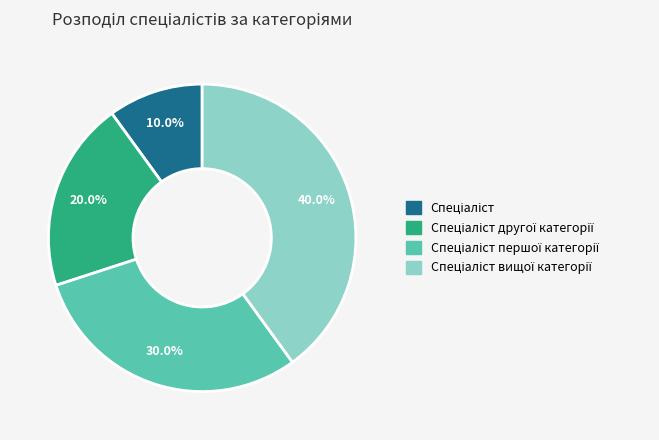

Is there a majority slice in this chart?

No